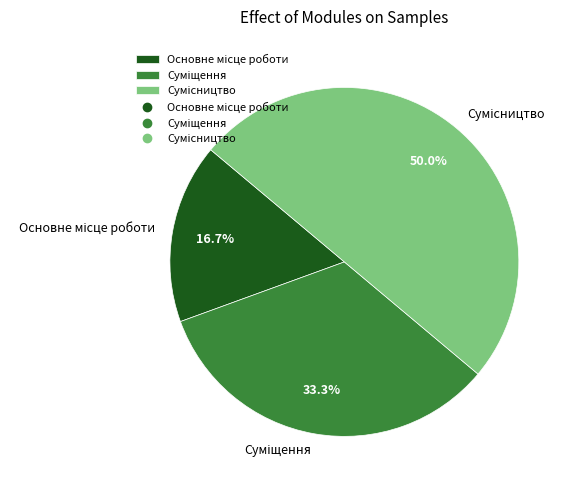

Which has a higher value, Сумісництво or Суміщення?

Сумісництво